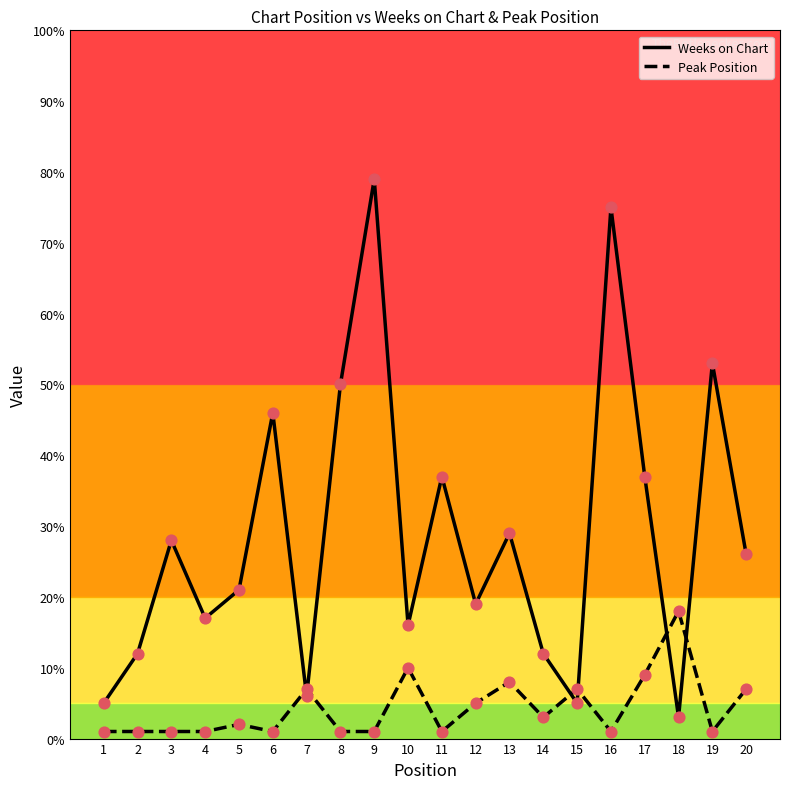

Which series has the largest total across all categories?

Weeks on Chart